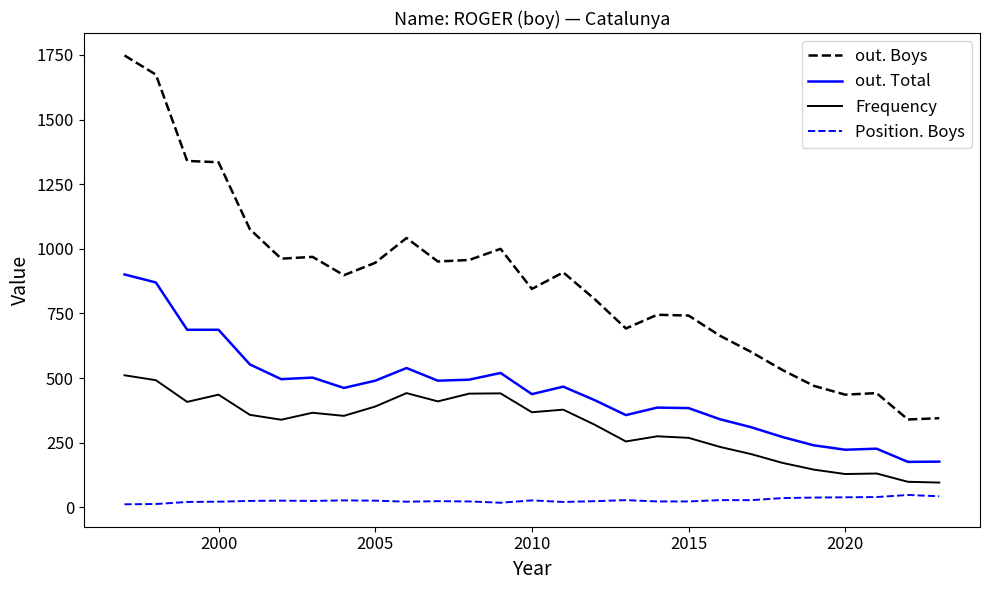

What is the greatest value displayed?

1748